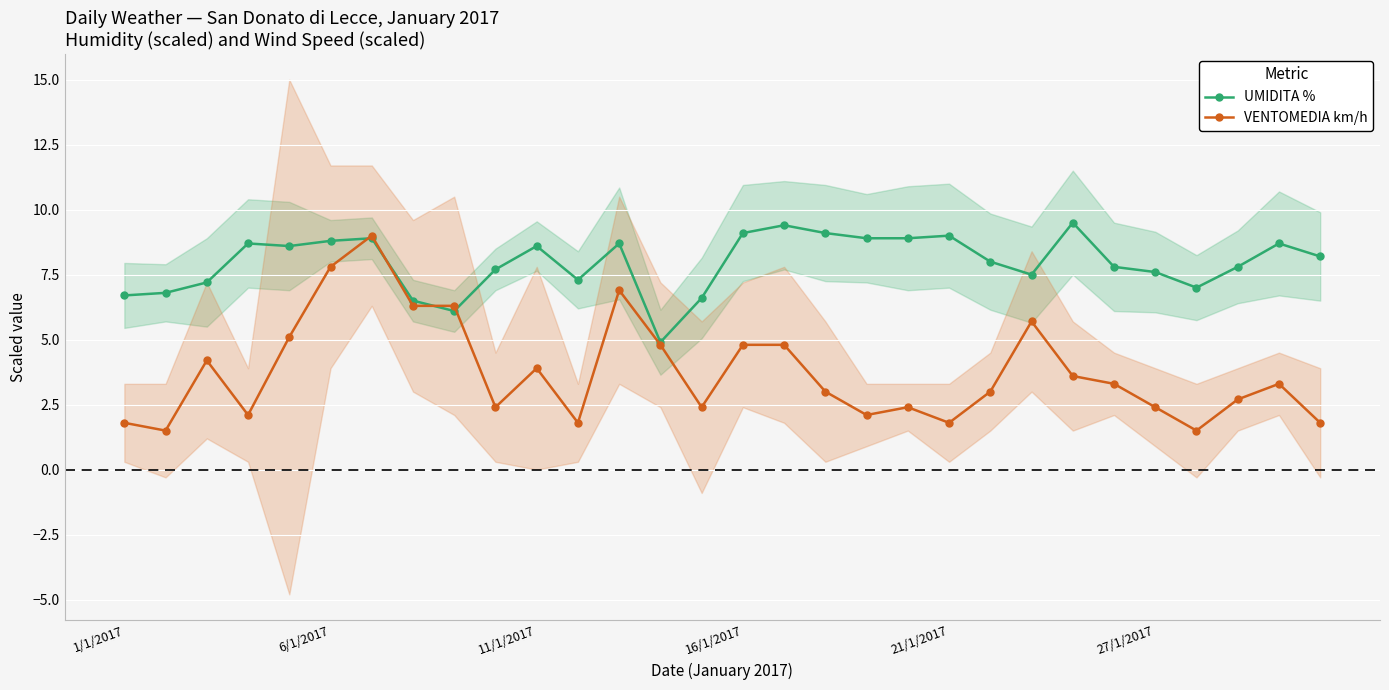

Reading right to left, what are all the values shown in this chart?

UMIDITA %: 8.2	8.7	7.8	7.0	7.6	7.8	9.5	7.5	8.0	9.0	8.9	8.9	9.1	9.4	9.1	6.6	4.9	8.7	7.3	8.6	7.7	6.1	6.5	8.9	8.8	8.6	8.7	7.2	6.8	6.7
VENTOMEDIA km/h: 1.8	3.3	2.7	1.5	2.4	3.3	3.6	5.7	3.0	1.8	2.4	2.1	3.0	4.8	4.8	2.4	4.8	6.9	1.8	3.9	2.4	6.3	6.3	9.0	7.8	5.1	2.1	4.2	1.5	1.8